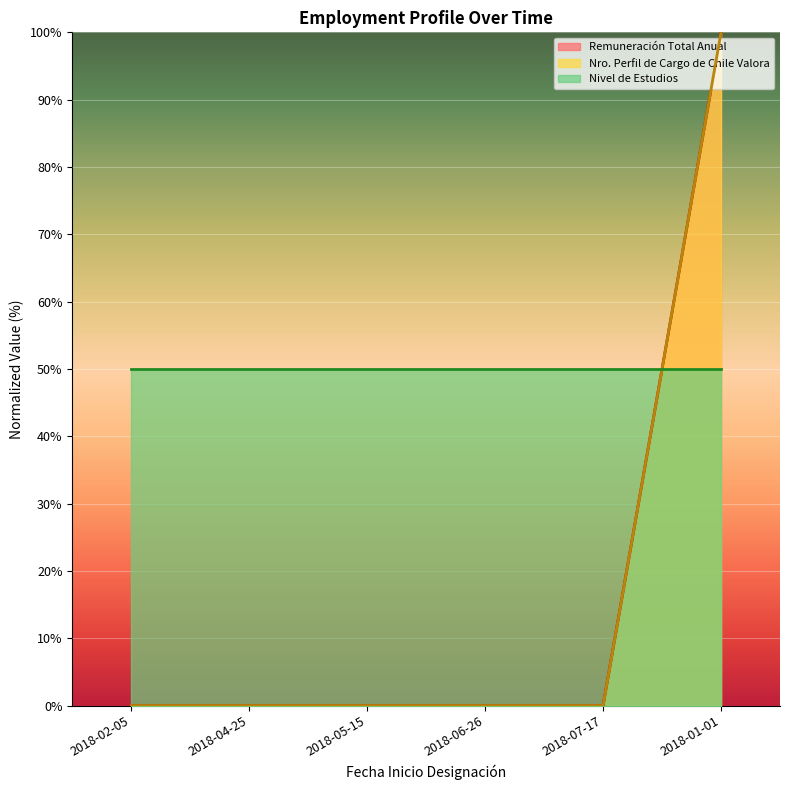

True or false: Remuneración Total Anual and Nro. Perfil de Cargo de Chile Valora cross at least once.

False